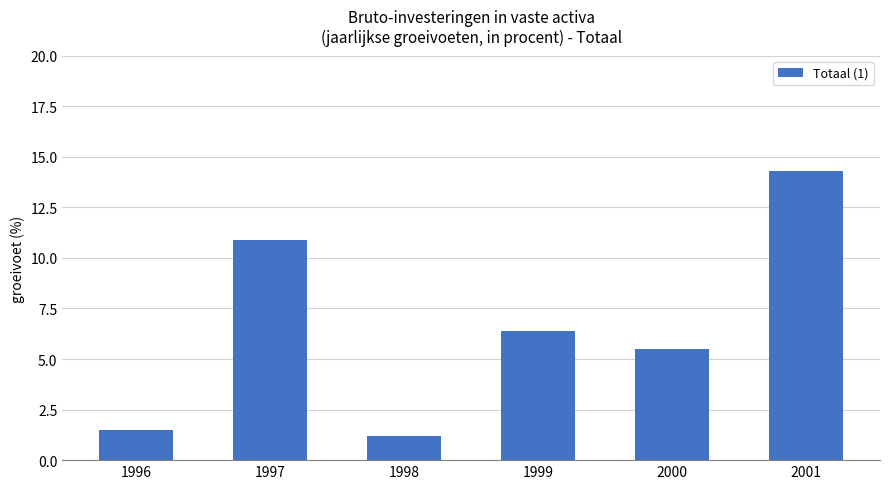

What is the change in value from 1998 to 2000?

+4.3